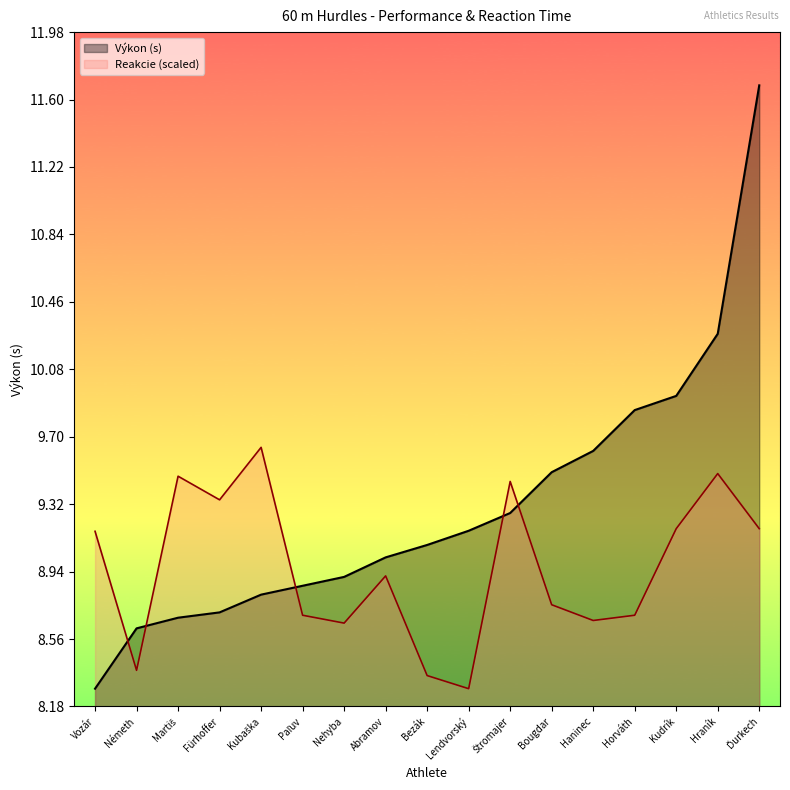

Which series has the largest total across all categories?

Výkon (s)